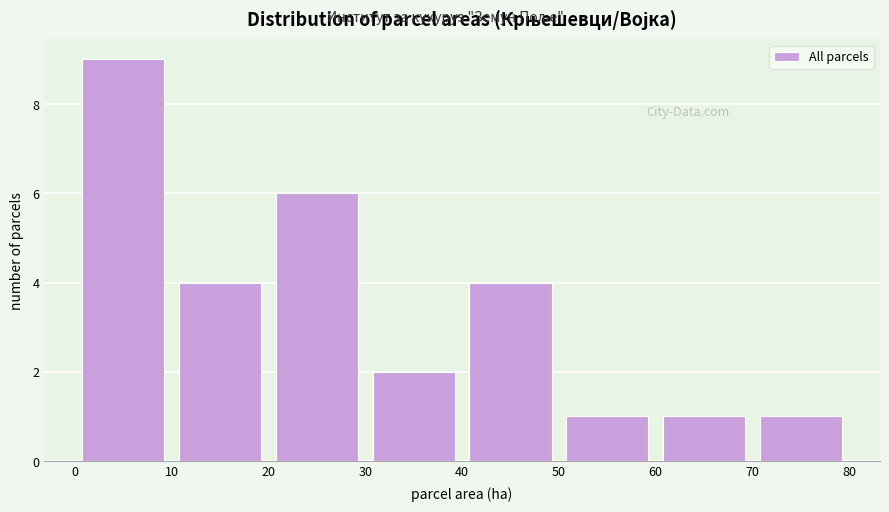

Reading left to right, list every bar in this chart as the range it spans on the x-axis followed by its height. The values are not printed on the chart, so give them approximately, as read against the axis.

0 to 10: 9
10 to 20: 4
20 to 30: 6
30 to 40: 2
40 to 50: 4
50 to 60: 1
60 to 70: 1
70 to 80: 1